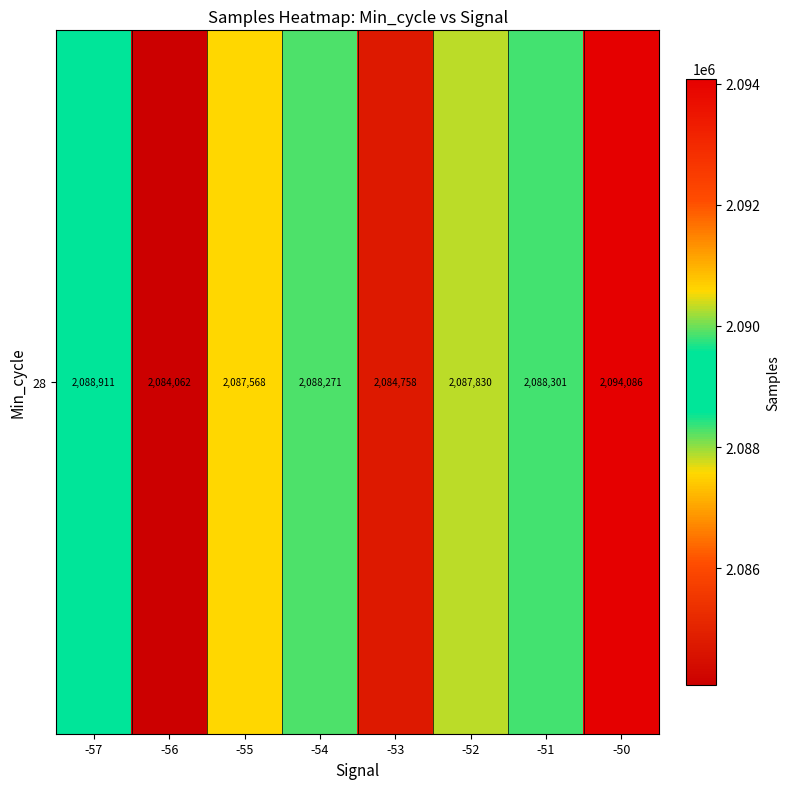

Approximately how many times larger is the value at -51 compared to -56?

1.0